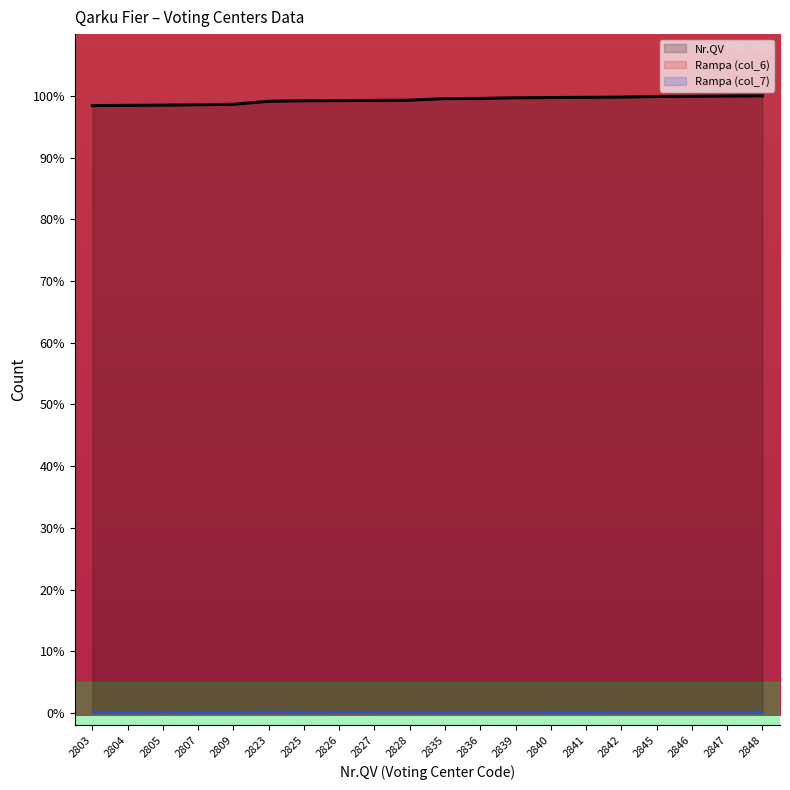

Between 2836 and 2847, which series saw the biggest shift?

Nr.QV